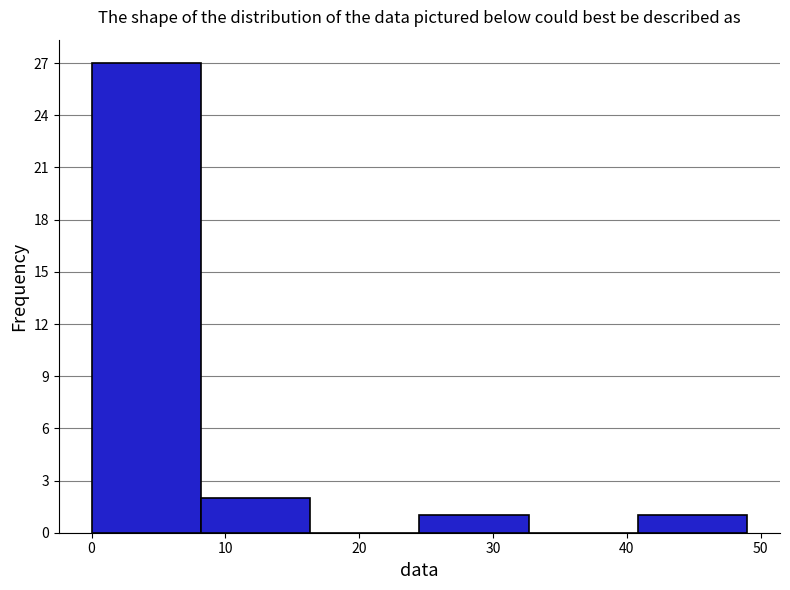

Reading left to right, list every bar in this chart as the range it spans on the x-axis followed by its height. Neither the bar edges nor the heights are printed on the chart, so give them approximately, as read against the axes.

0 to 8: 27
8 to 16: 2
16 to 25: 0
25 to 33: 1
33 to 41: 0
41 to 49: 1